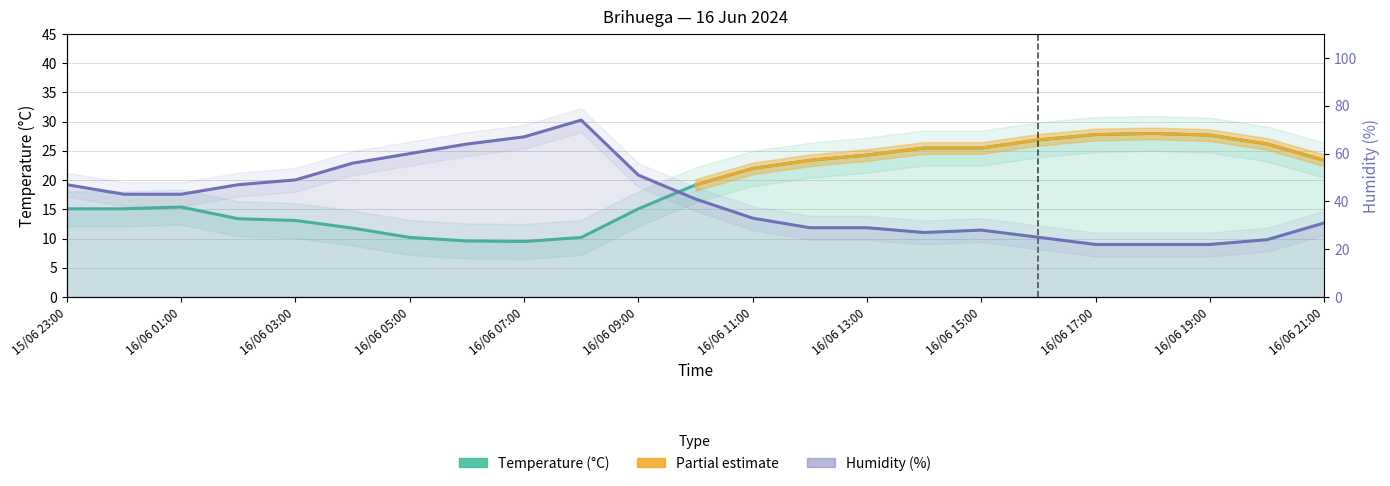

Reading right to left, list all the values displayed in this chart.

Temperature (°C): 16/06 21:00=23.4	16/06 20:00=26.2	16/06 19:00=27.7	16/06 18:00=28.0	16/06 17:00=27.8	16/06 16:00=26.9	16/06 15:00=25.5	16/06 14:00=25.5	16/06 13:00=24.3	16/06 12:00=23.4	16/06 11:00=22.0	16/06 10:00=19.2	16/06 09:00=15.1	16/06 08:00=10.2	16/06 07:00=9.5	16/06 06:00=9.6	16/06 05:00=10.2	16/06 04:00=11.8	16/06 03:00=13.1	16/06 02:00=13.4	16/06 01:00=15.4	16/06 00:00=15.1	15/06 23:00=15.1
Humidity (%): 16/06 21:00=31.0	16/06 20:00=24.0	16/06 19:00=22.0	16/06 18:00=22.0	16/06 17:00=22.0	16/06 16:00=25.0	16/06 15:00=28.0	16/06 14:00=27.0	16/06 13:00=29.0	16/06 12:00=29.0	16/06 11:00=33.0	16/06 10:00=41.0	16/06 09:00=51.0	16/06 08:00=74.0	16/06 07:00=67.0	16/06 06:00=64.0	16/06 05:00=60.0	16/06 04:00=56.0	16/06 03:00=49.0	16/06 02:00=47.0	16/06 01:00=43.0	16/06 00:00=43.0	15/06 23:00=47.0